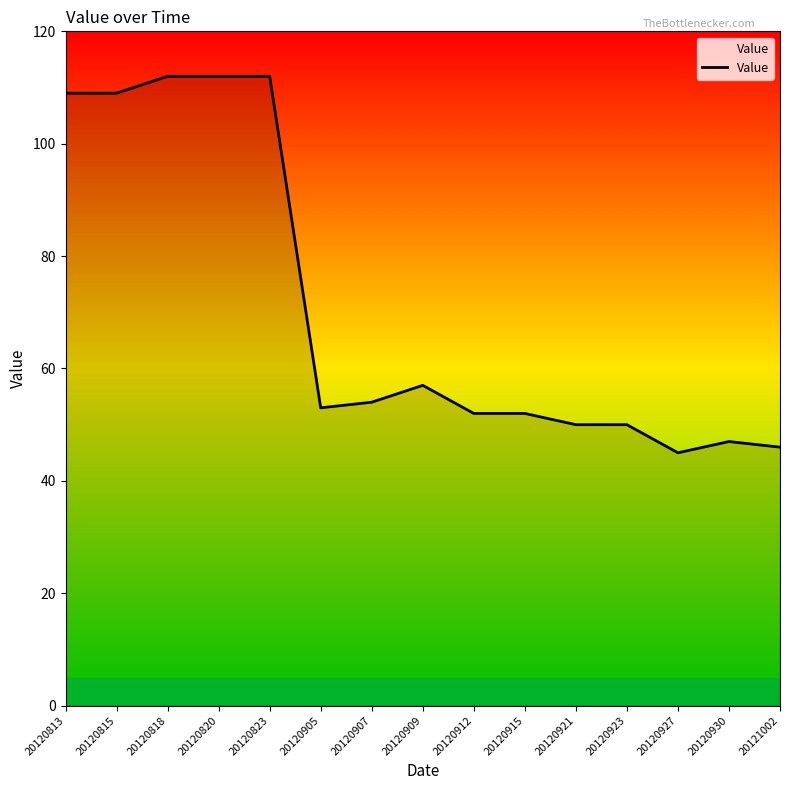

Is it true that the value at 20120930 is 47?

True